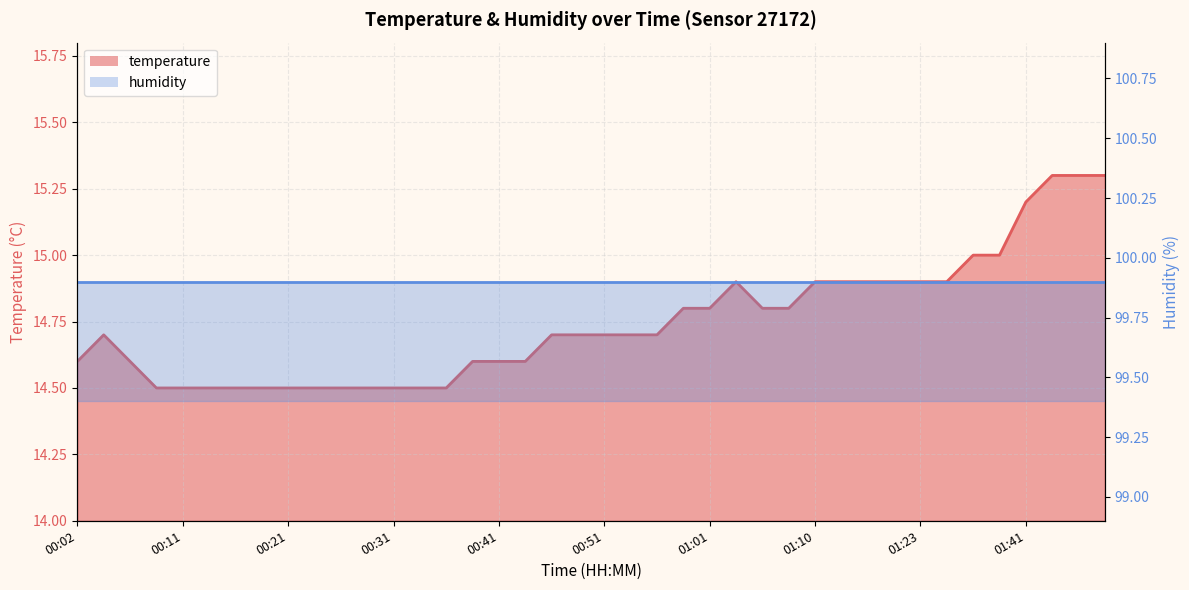

Rank the categories by value from lowest to highest.

00:09, 00:11, 00:14, 00:16, 00:19, 00:21, 00:24, 00:26, 00:28, 00:31, 00:33, 00:36, 00:02, 00:07, 00:38, 00:41, 00:43, 00:04, 00:46, 00:48, 00:51, 00:53, 00:56, 00:58, 01:01, 01:05, 01:08, 01:03, 01:10, 01:13, 01:15, 01:21, 01:23, 01:31, 01:34, 01:36, 01:41, 01:44, 01:46, 01:49